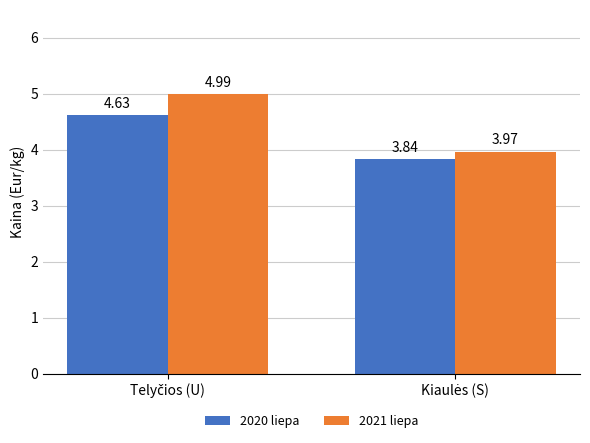

Which series has the largest range (max minus min)?

2021 liepa